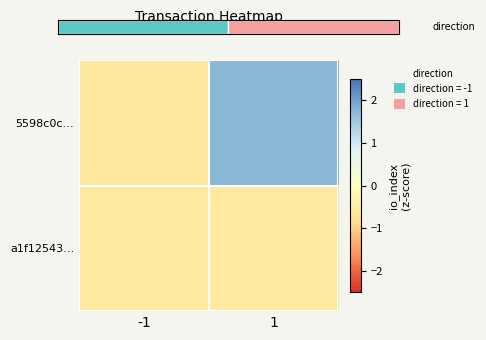

Reading right to left, extract all data points from this chart.

5598c0c…: 1=1.7	-1=-0.6
a1f12543…: 1=-0.6	-1=-0.6